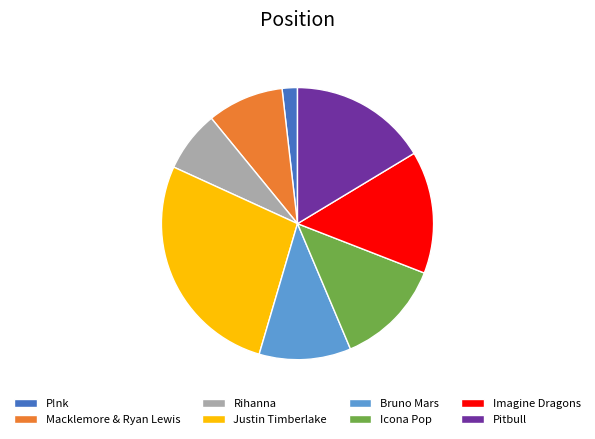

Is it true that Pitbull is 27% of the pie?

False